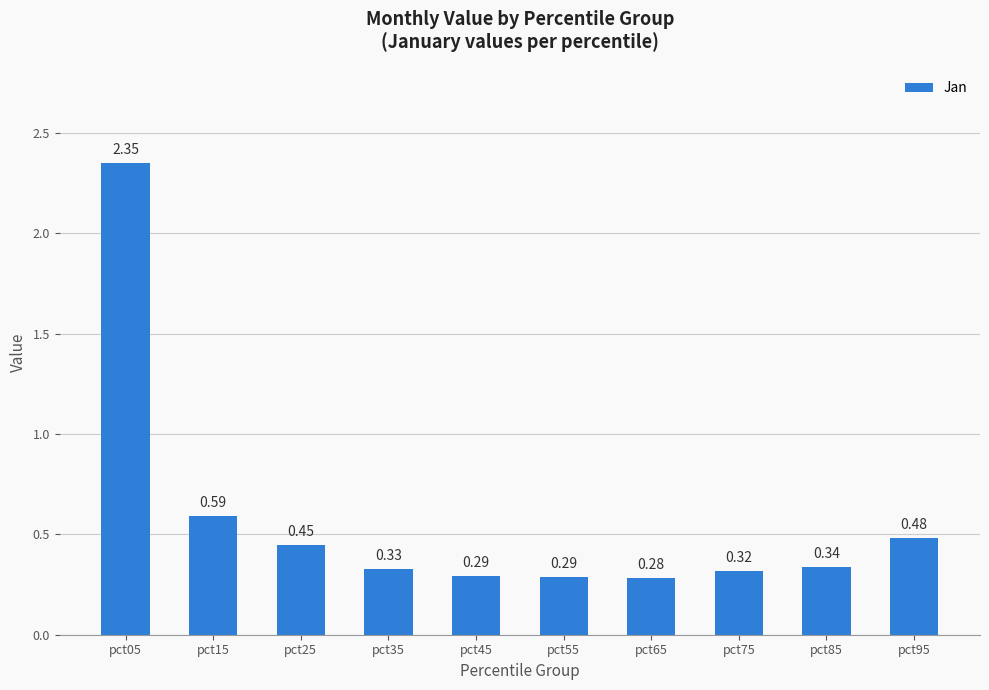

What is the difference between the maximum and minimum values?

2.1